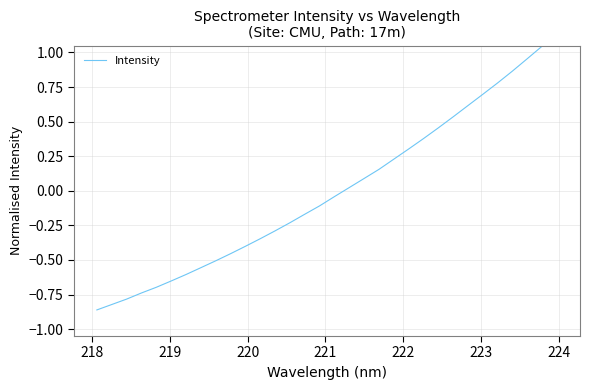

How many values exceed 0?

15